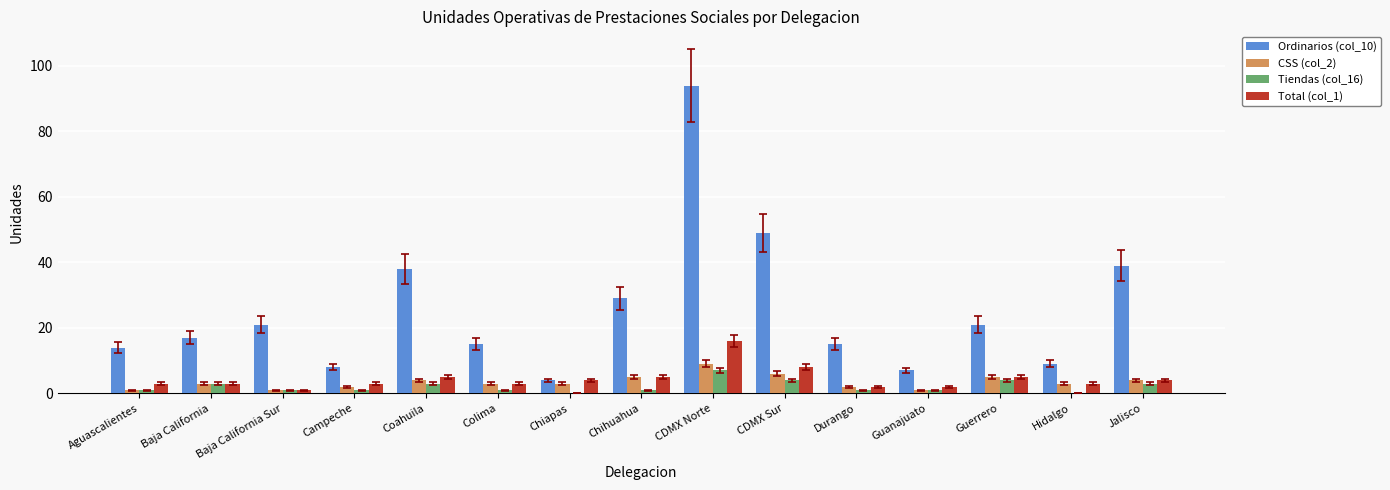

Reading right to left, list all the values displayed in this chart.

Ordinarios (col_10): Jalisco=39	Hidalgo=9	Guerrero=21	Guanajuato=7	Durango=15	CDMX Sur=49	CDMX Norte=94	Chihuahua=29	Chiapas=4	Colima=15	Coahuila=38	Campeche=8	Baja California Sur=21	Baja California=17	Aguascalientes=14
CSS (col_2): Jalisco=4	Hidalgo=3	Guerrero=5	Guanajuato=1	Durango=2	CDMX Sur=6	CDMX Norte=9	Chihuahua=5	Chiapas=3	Colima=3	Coahuila=4	Campeche=2	Baja California Sur=1	Baja California=3	Aguascalientes=1
Tiendas (col_16): Jalisco=3	Hidalgo=0	Guerrero=4	Guanajuato=1	Durango=1	CDMX Sur=4	CDMX Norte=7	Chihuahua=1	Chiapas=0	Colima=1	Coahuila=3	Campeche=1	Baja California Sur=1	Baja California=3	Aguascalientes=1
Total (col_1): Jalisco=4	Hidalgo=3	Guerrero=5	Guanajuato=2	Durango=2	CDMX Sur=8	CDMX Norte=16	Chihuahua=5	Chiapas=4	Colima=3	Coahuila=5	Campeche=3	Baja California Sur=1	Baja California=3	Aguascalientes=3